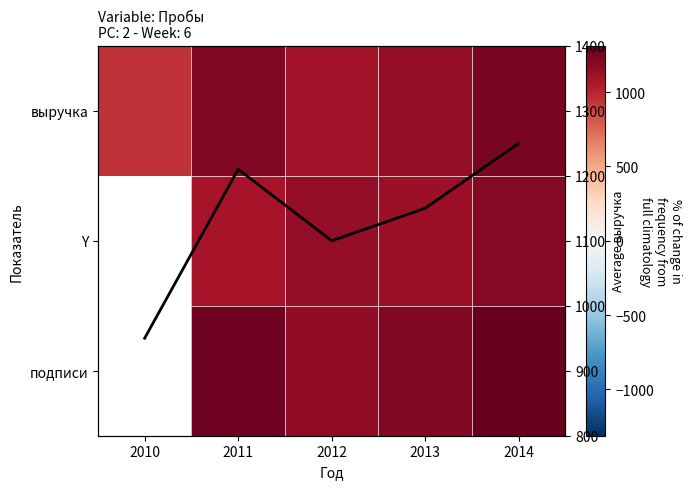

What is the minimum value shown in the chart?

950.0